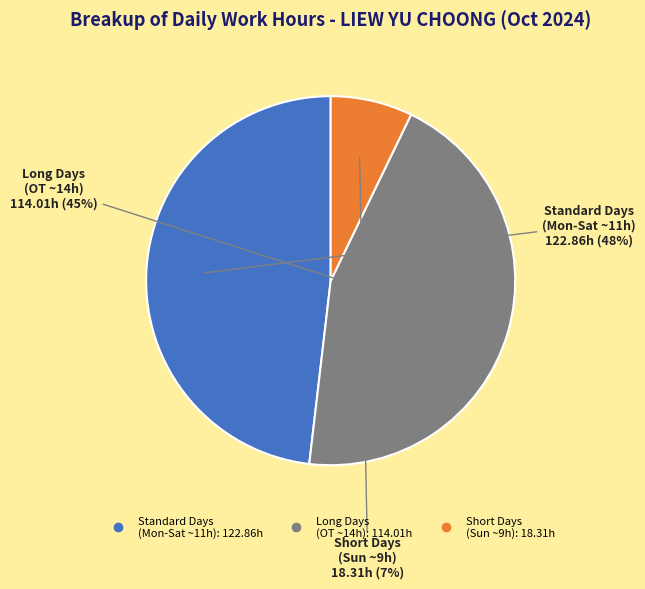

To the nearest percent, what is the difference between the largest and smallest slice percentages?

41%